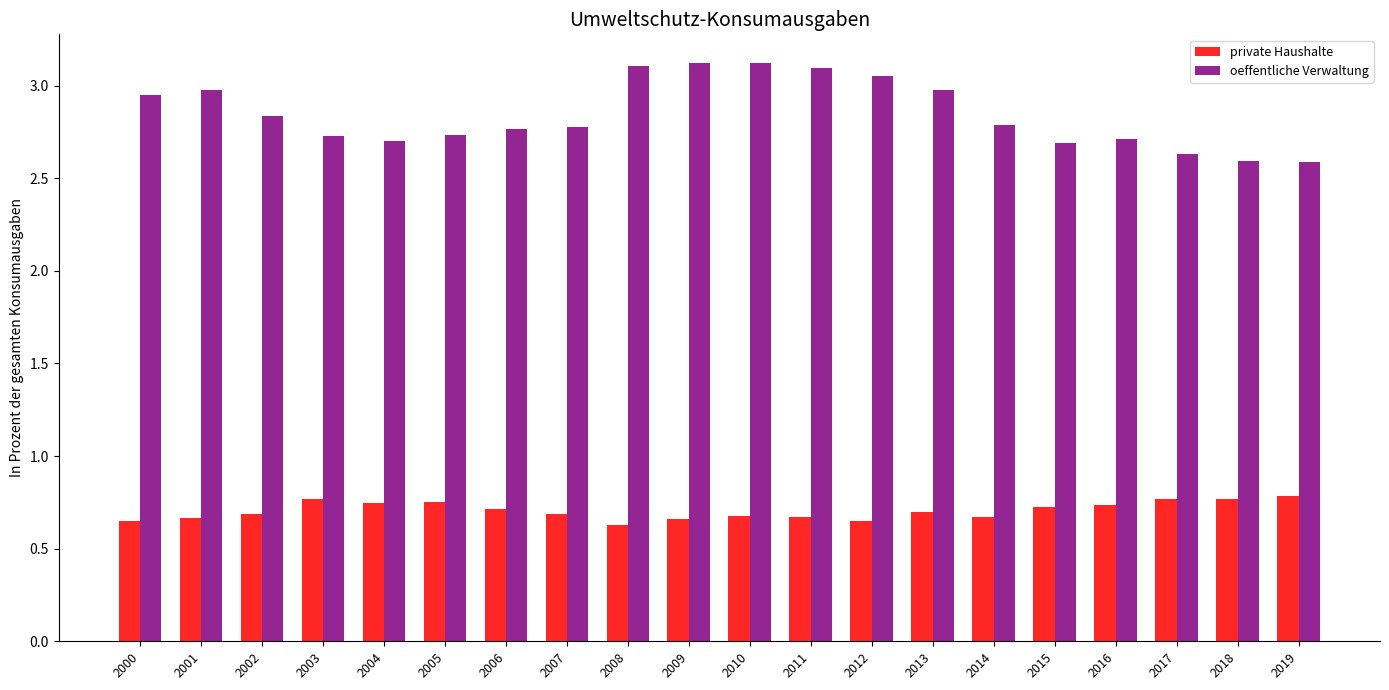

At 2002, list the series in order from smallest to largest.

private Haushalte, oeffentliche Verwaltung